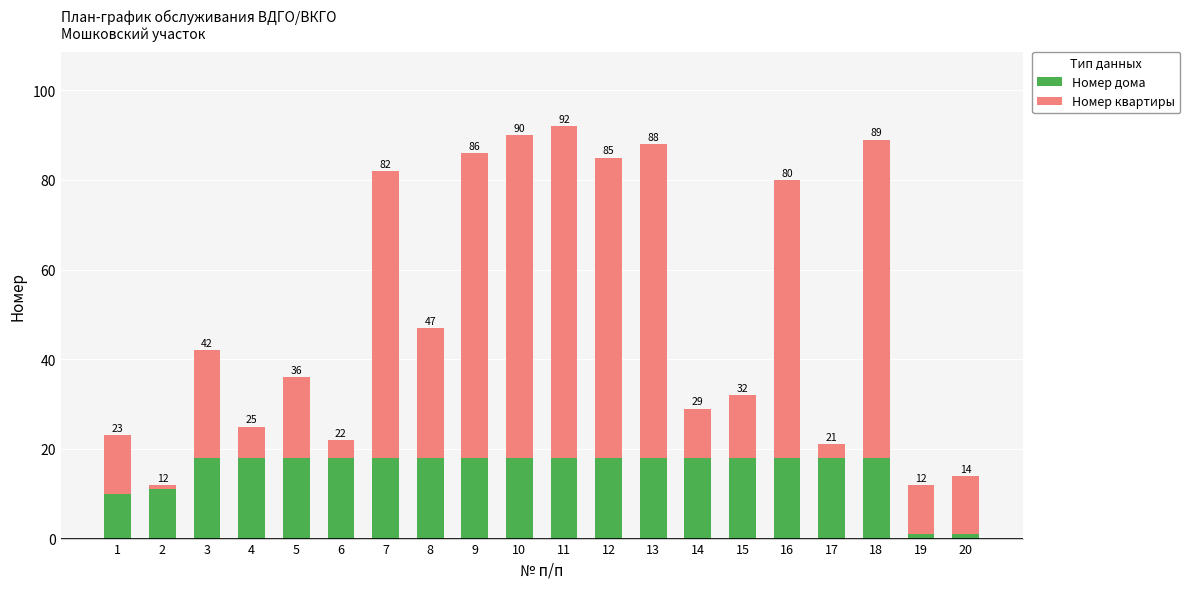

What are all the series names shown in the legend?

Номер дома, Номер квартиры